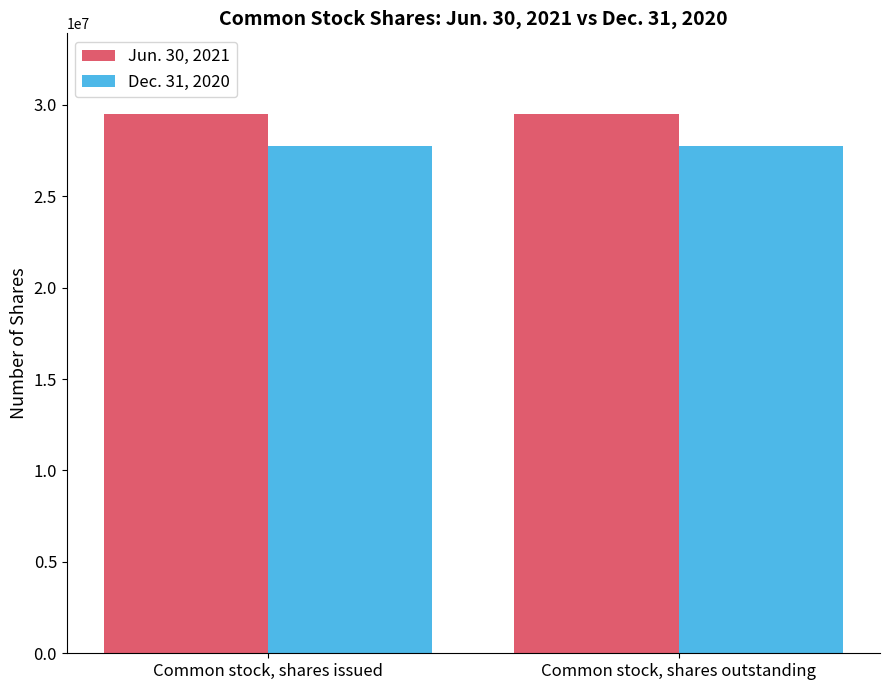

What is the spread (max minus min) of values at Common stock, shares outstanding?

1740000